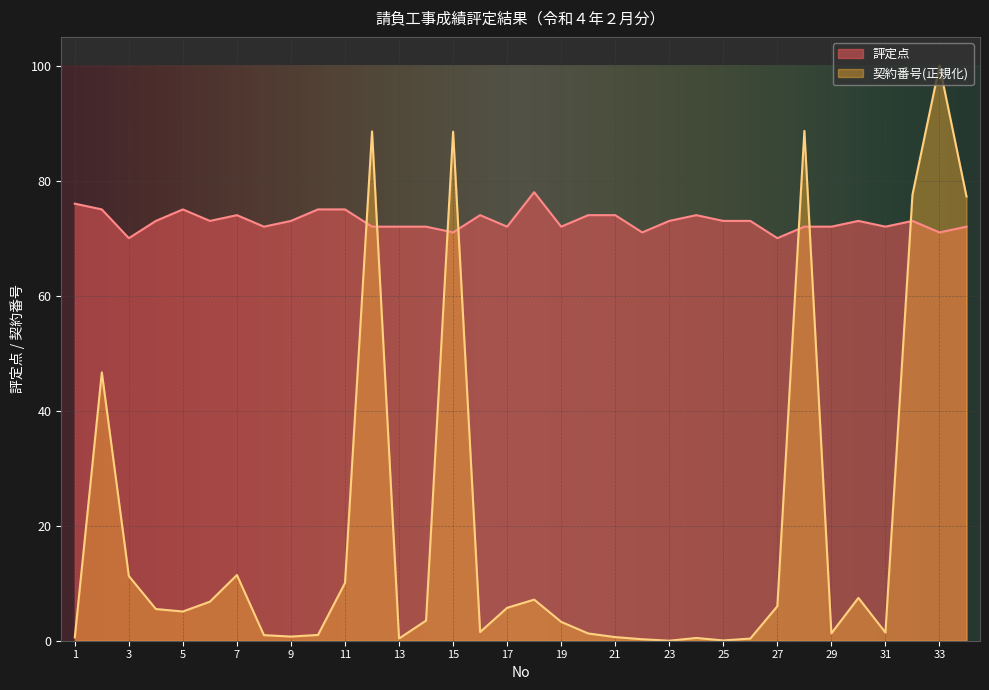

Where do 契約番号 and 評定点 first cross each other?

11 and 12